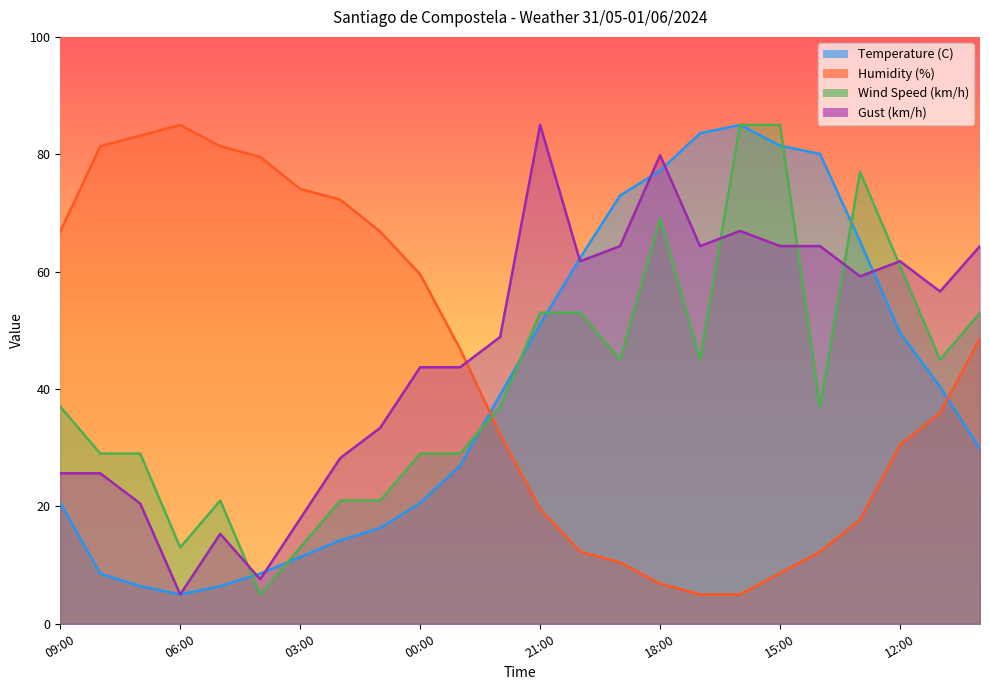

Reading left to right, transcribe all the data shown in this chart.

Temperature (C): 20.6	8.5	6.4	5.0	6.4	8.5	11.4	14.2	16.3	20.6	26.9	39.0	51.0	62.3	73.0	77.2	83.6	85.0	81.5	80.0	65.2	49.6	40.4	29.8
Humidity (%): 66.8	81.4	83.2	85.0	81.4	79.5	74.1	72.3	66.8	59.5	46.8	32.3	19.5	12.3	10.5	6.8	5.0	5.0	8.6	12.3	17.7	30.5	35.9	48.6
Wind Speed (km/h): 37.0	29.0	29.0	13.0	21.0	5.0	13.0	21.0	21.0	29.0	29.0	37.0	53.0	53.0	45.0	69.0	45.0	85.0	85.0	37.0	77.0	61.0	45.0	53.0
Gust (km/h): 25.6	25.6	20.5	5.0	15.3	7.6	17.9	28.2	33.4	43.7	43.7	48.9	85.0	61.8	64.4	79.8	64.4	66.9	64.4	64.4	59.2	61.8	56.6	64.4